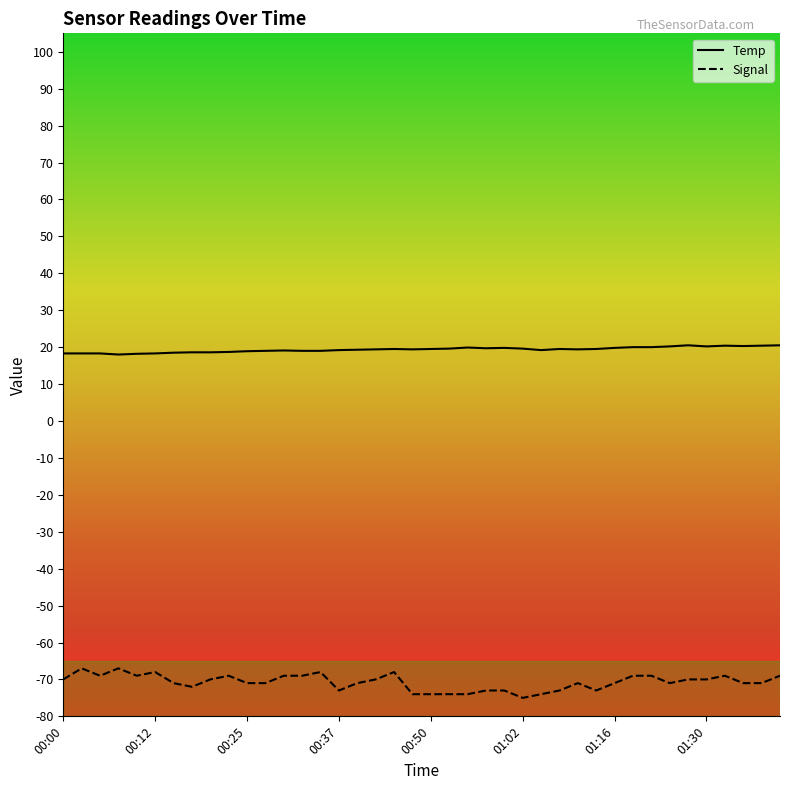

Which series has the largest range (max minus min)?

Signal